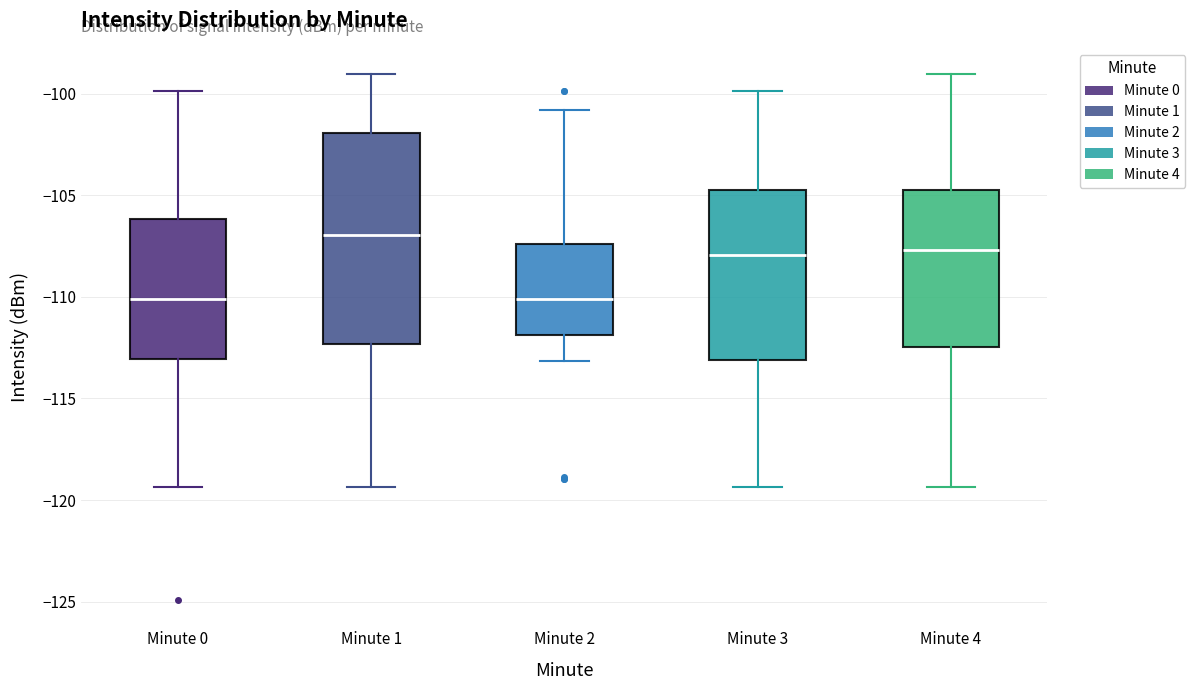

Where does the upper whisker of the box for Minute 4 end on the y-axis? The values are not printed on the chart, so give them approximately, as read against the axis.

-99.0